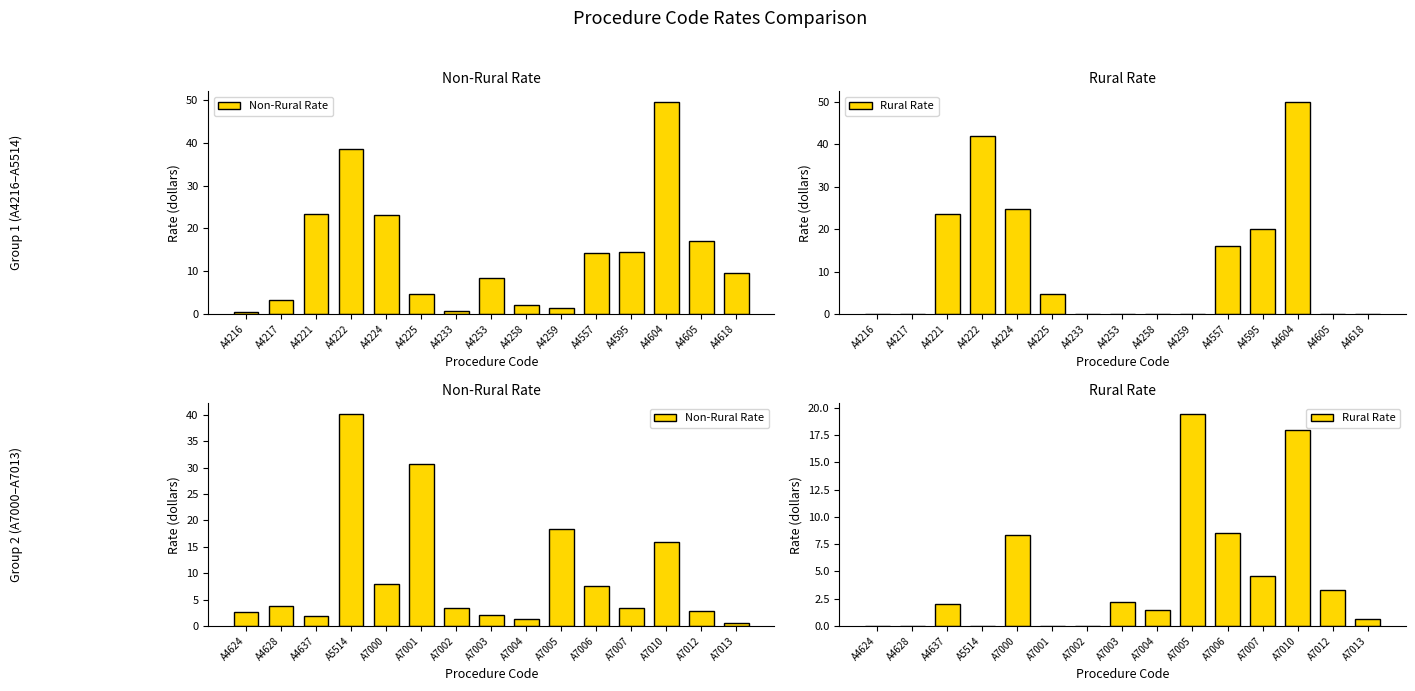

What are all the series names shown in the legend?

Non-Rural Rate, Rural Rate